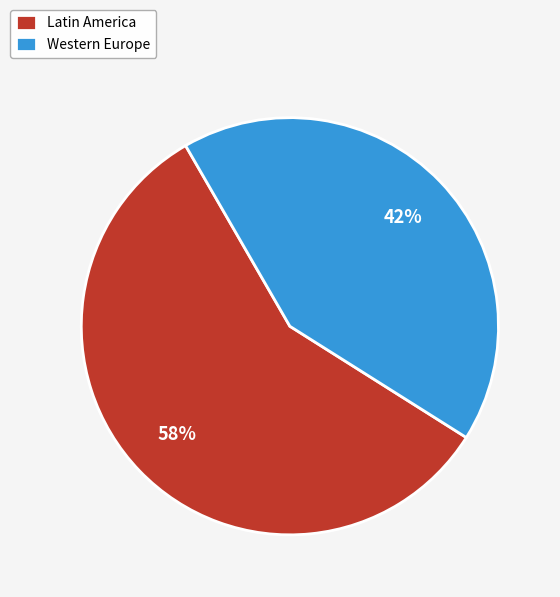

Between Latin America and Western Europe, which is larger?

Latin America